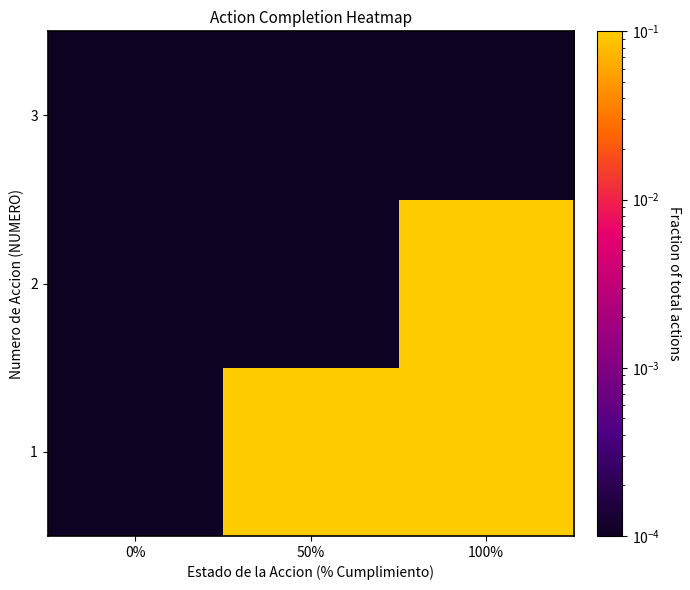

Reading left to right, extract all data points from this chart.

1: 0%=0.0	50%=0.2	100%=0.4
2: 0%=0.0	50%=0.0	100%=0.4
3: 0%=0.0	50%=0.0	100%=0.0